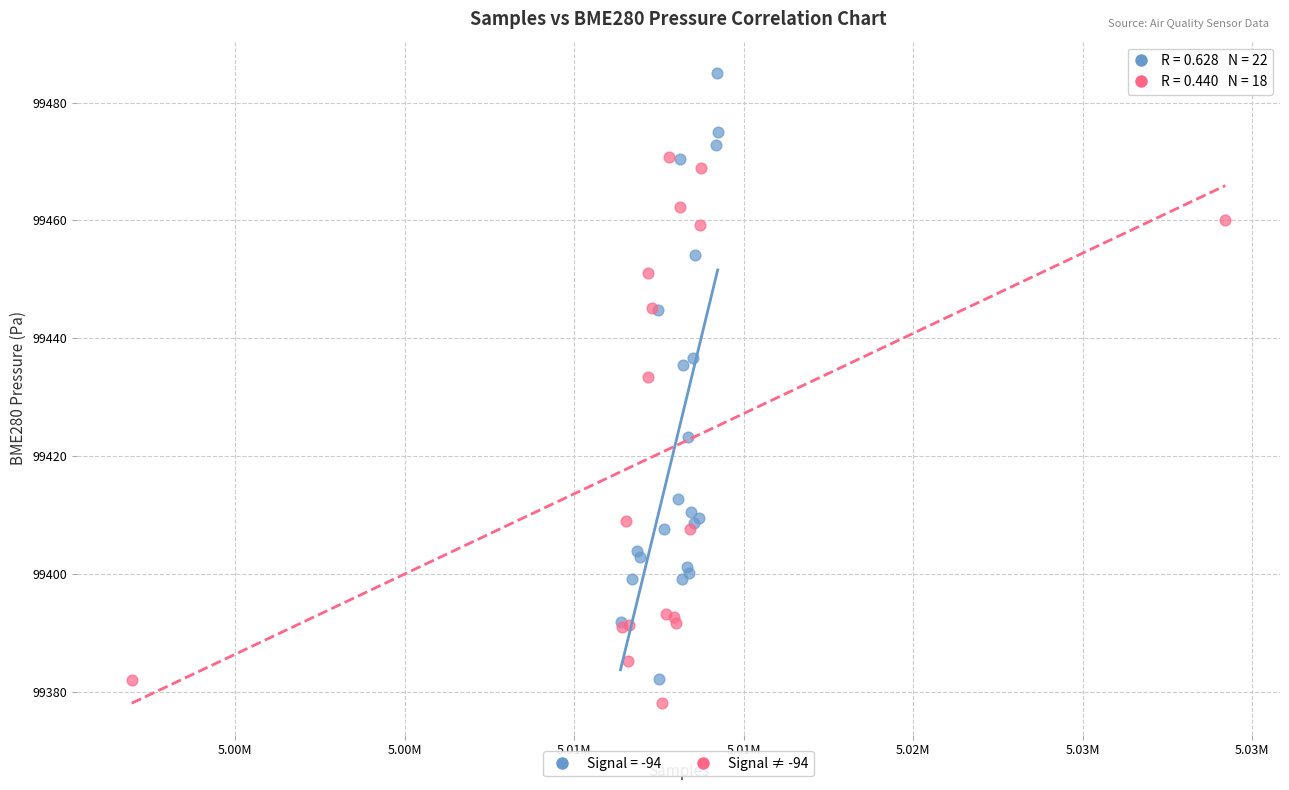

Which series has the widest spread of Y values?

Signal = -94